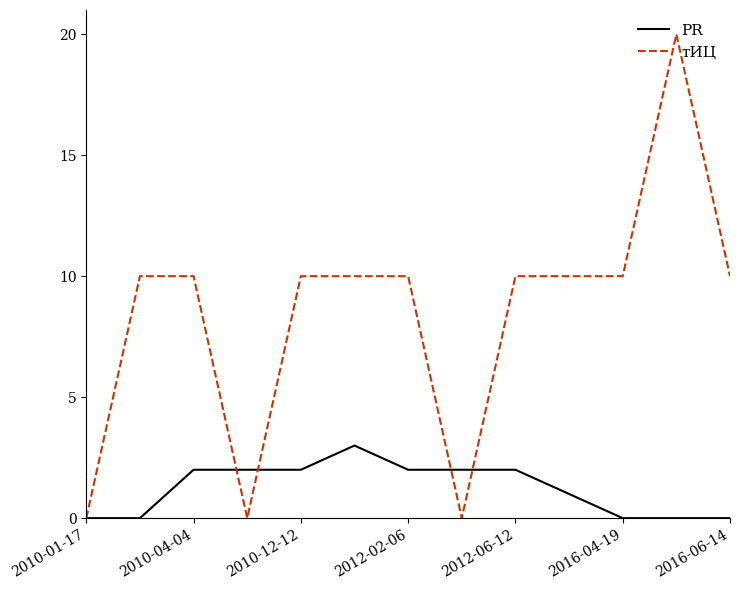

Which series has the largest total across all categories?

тИЦ